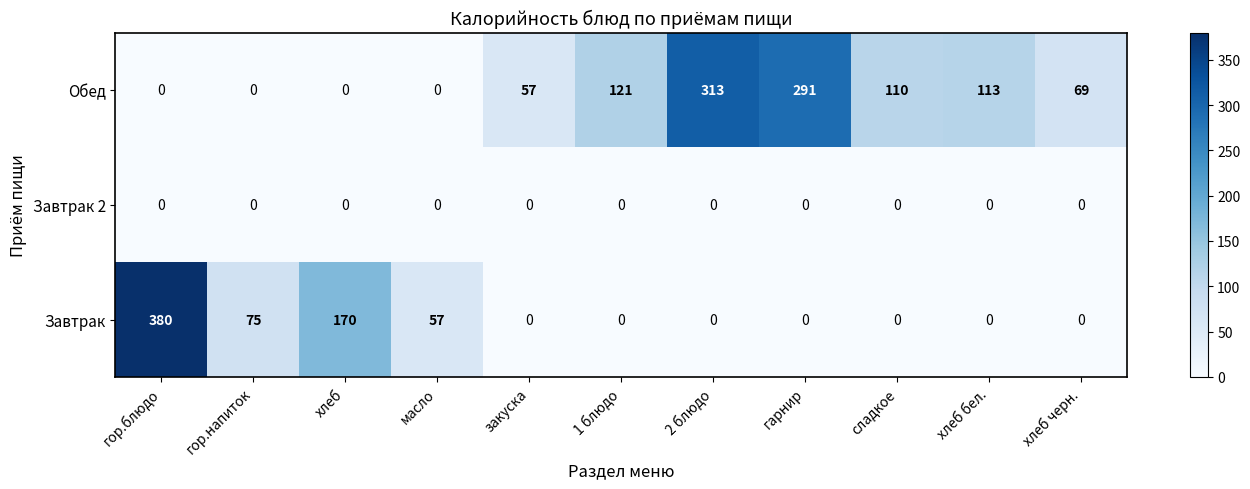

At which category is the sum across all series the highest?

гор.блюдо